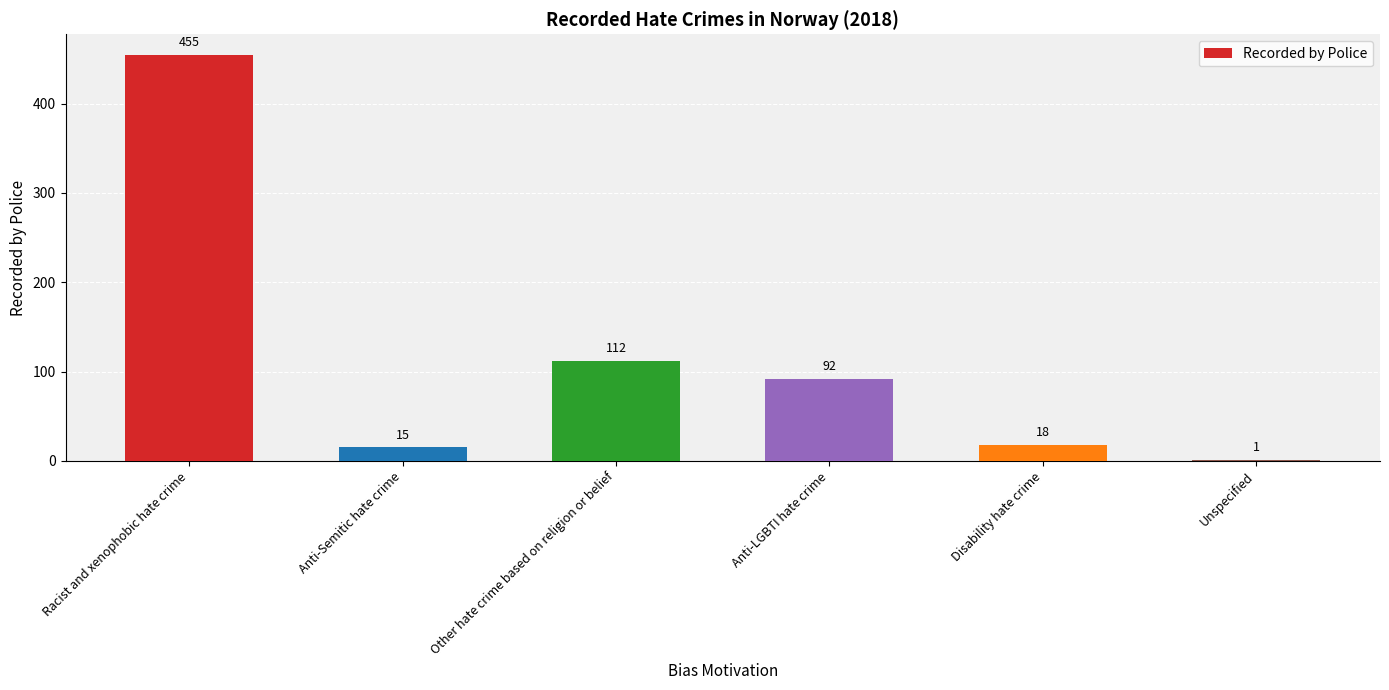

What is the sum of all values?

693